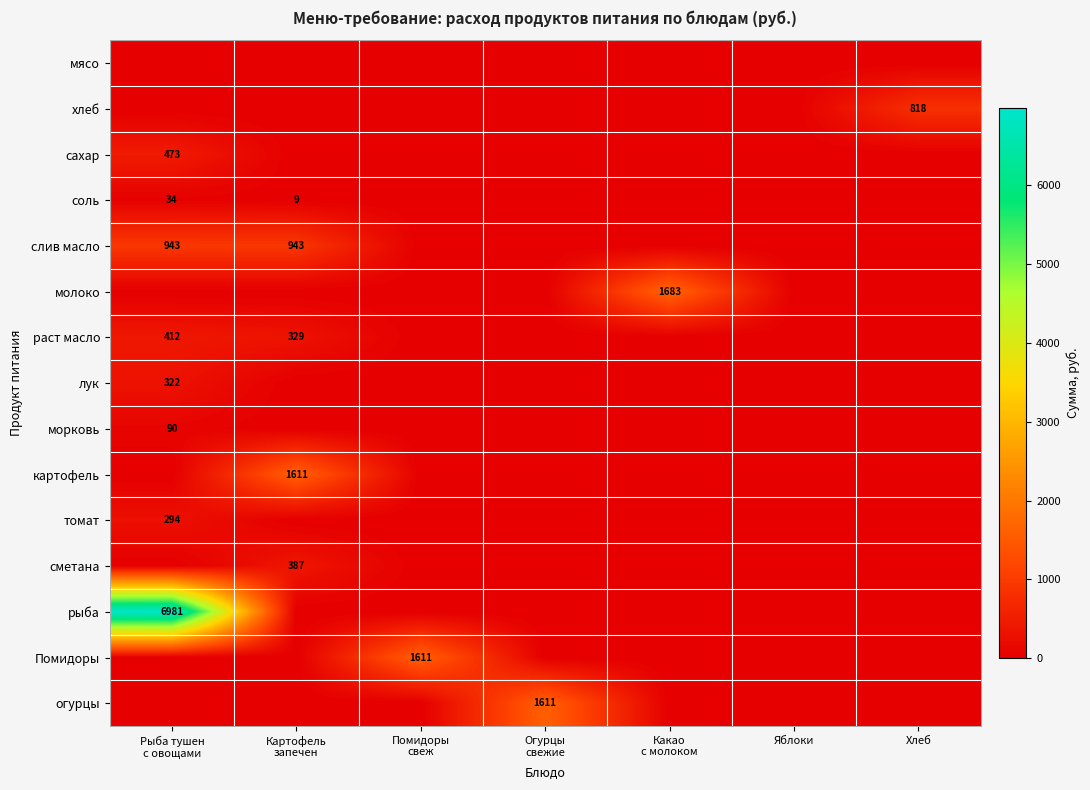

What is the sum of all картофель values?

1611.0